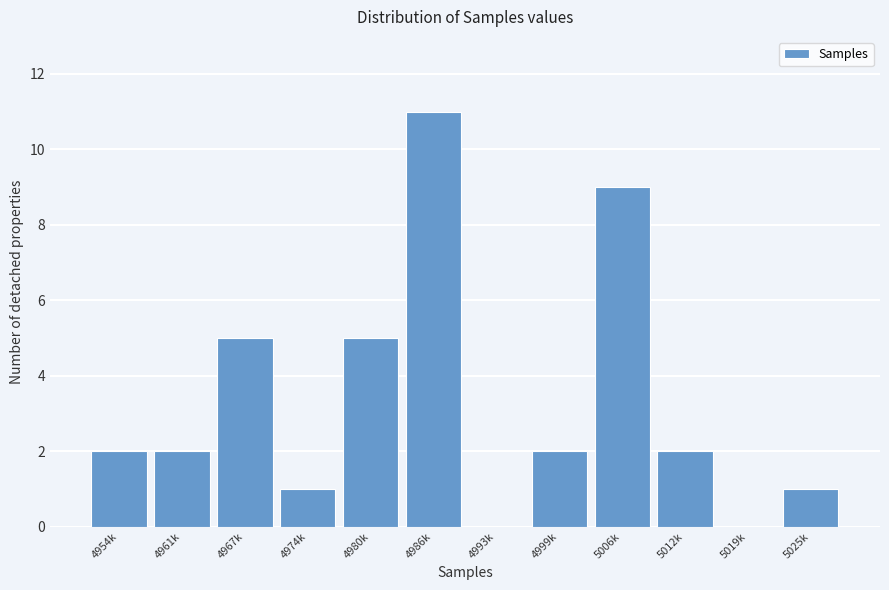

Reading left to right, list all the values displayed in this chart.

4954k=2	4961k=2	4967k=5	4974k=1	4980k=5	4986k=11	4993k=0	4999k=2	5006k=9	5012k=2	5019k=0	5025k=1